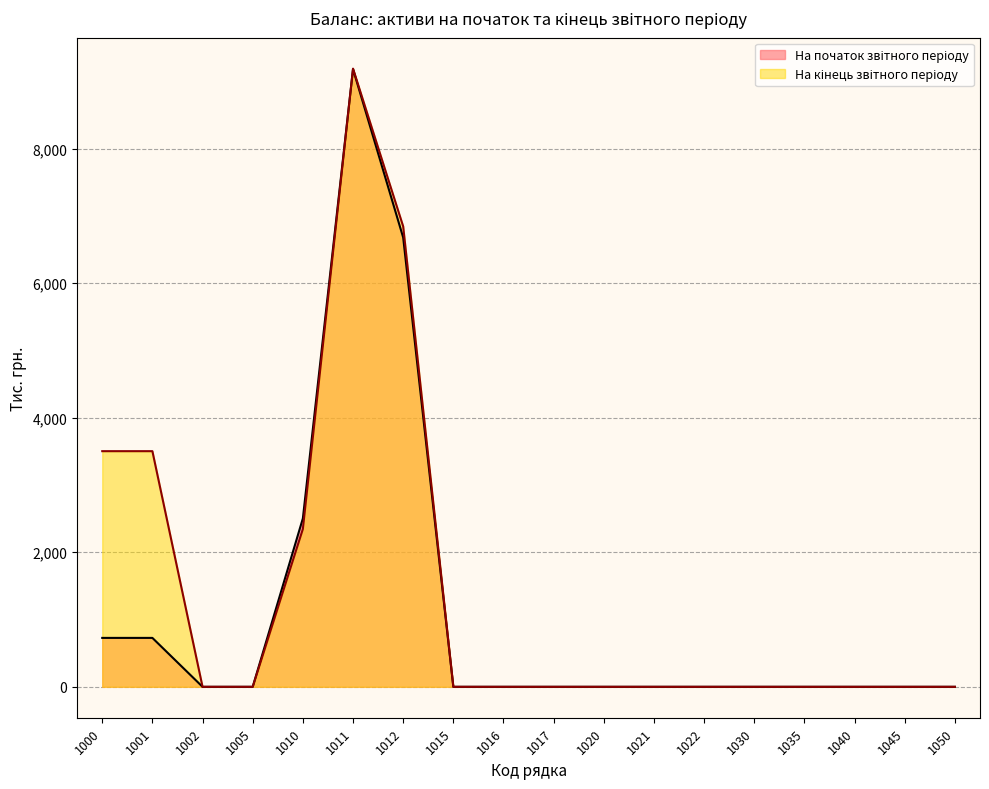

At which category is the sum across all series the highest?

1011